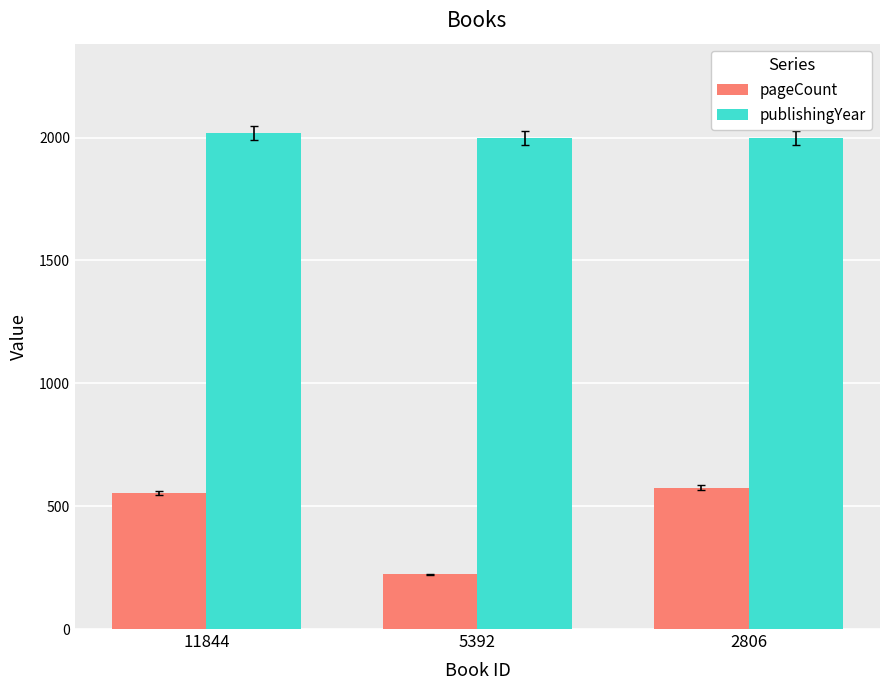

What is the sum of all pageCount values?

1350